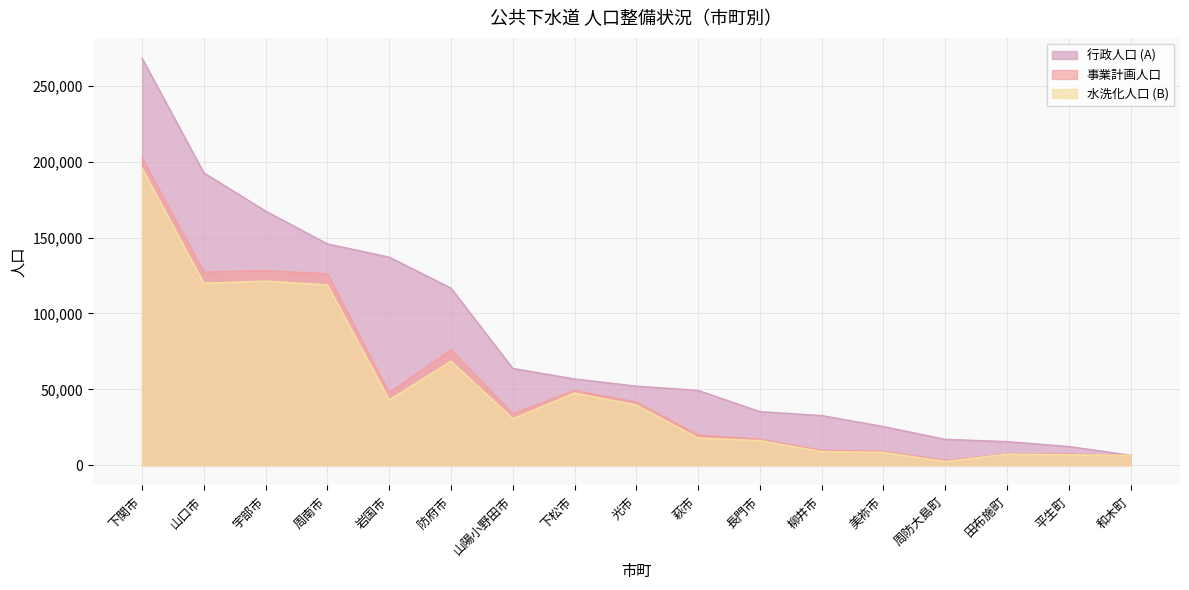

Between 長門市 and 周防大島町, which series saw the biggest shift?

行政人口 (A)